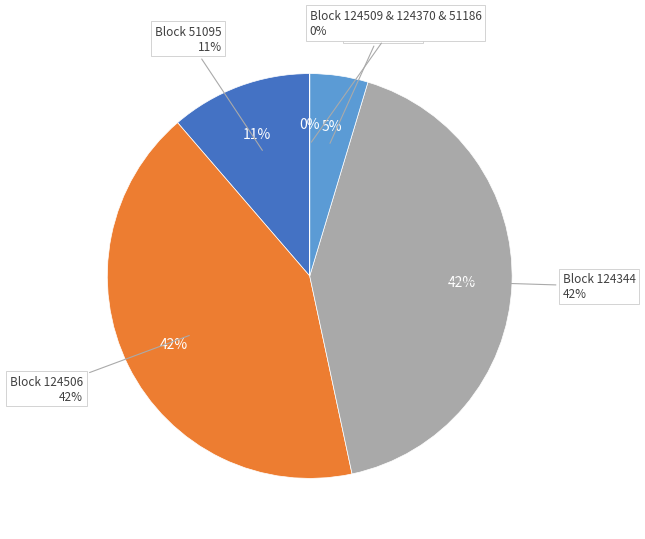

Is it true that 51095 is 11% of the pie?

True